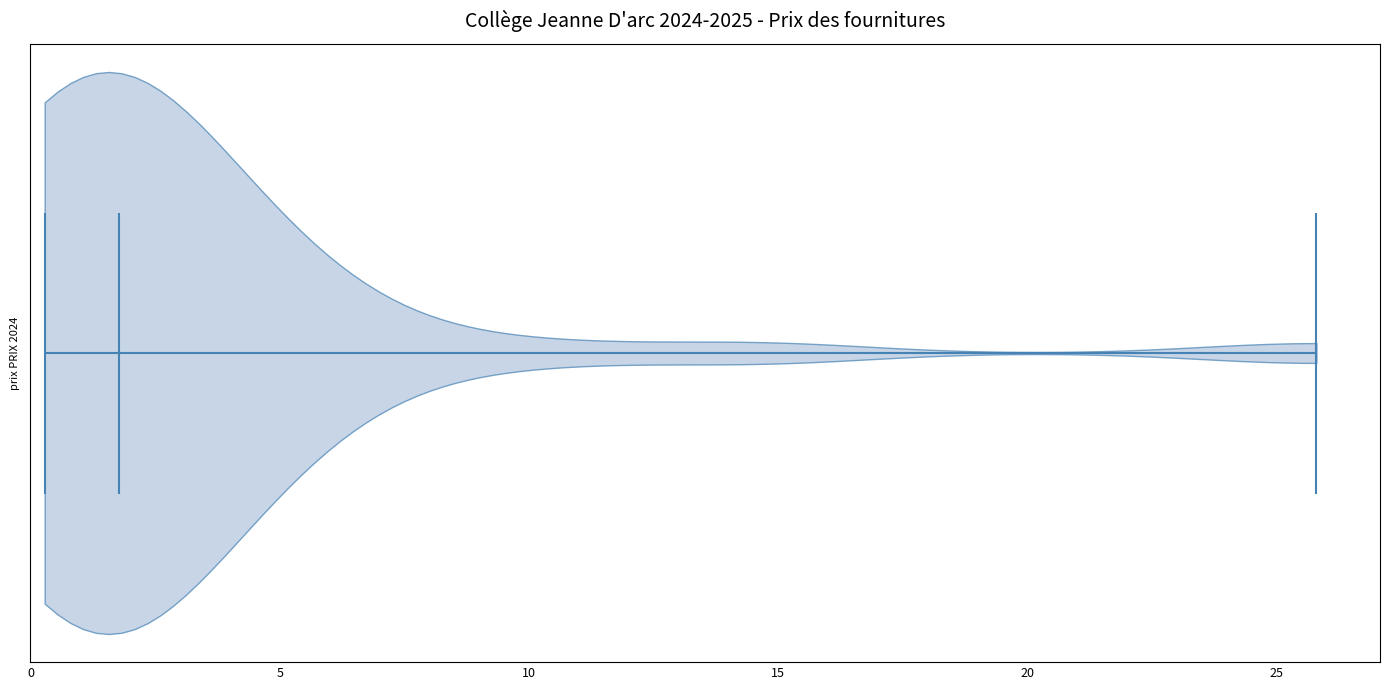

What is the highest point the violin reaches on the x-axis? The values are not printed on the chart, so give them approximately, as read against the axis.

26.0